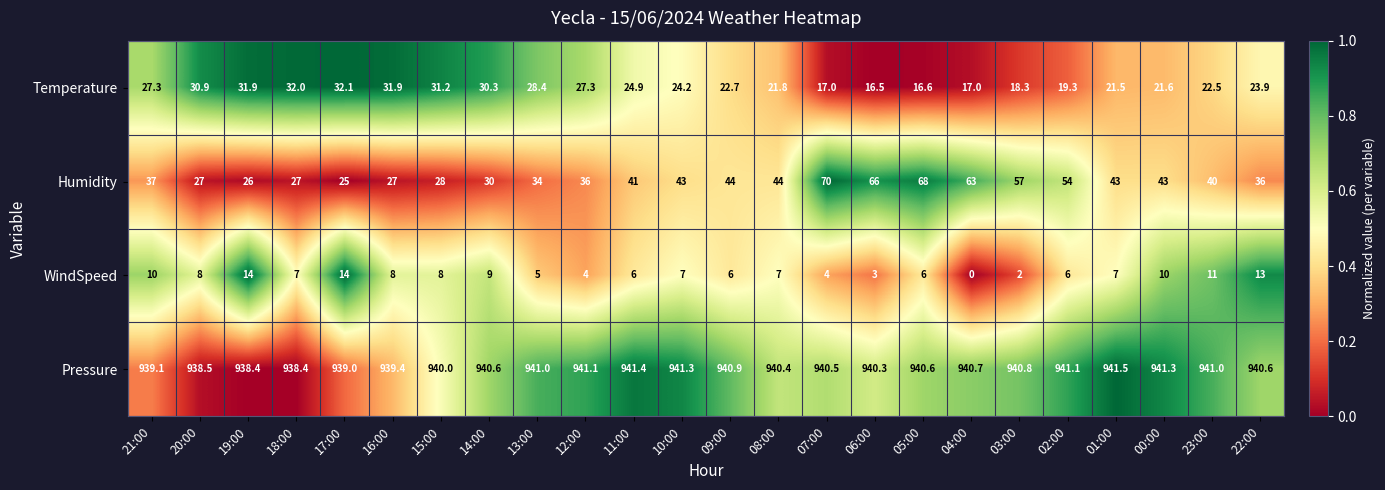

Rank the series by their maximum value, from highest to lowest.

Pressure, Humidity, Temperature, WindSpeed